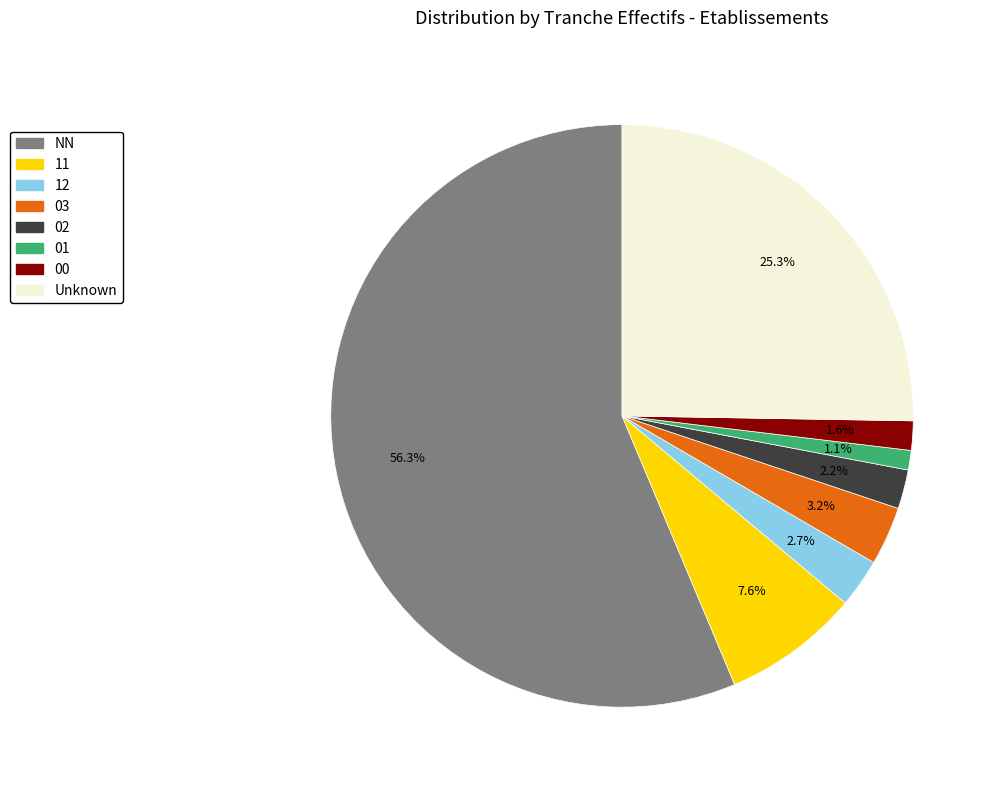

How many slices are in this pie chart?

8